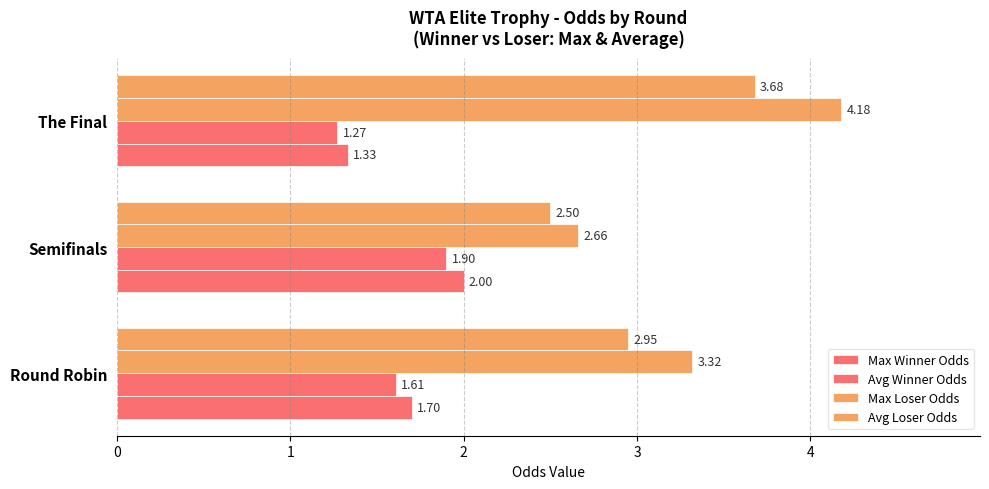

How many data points in Max Loser Odds are less than 3?

1